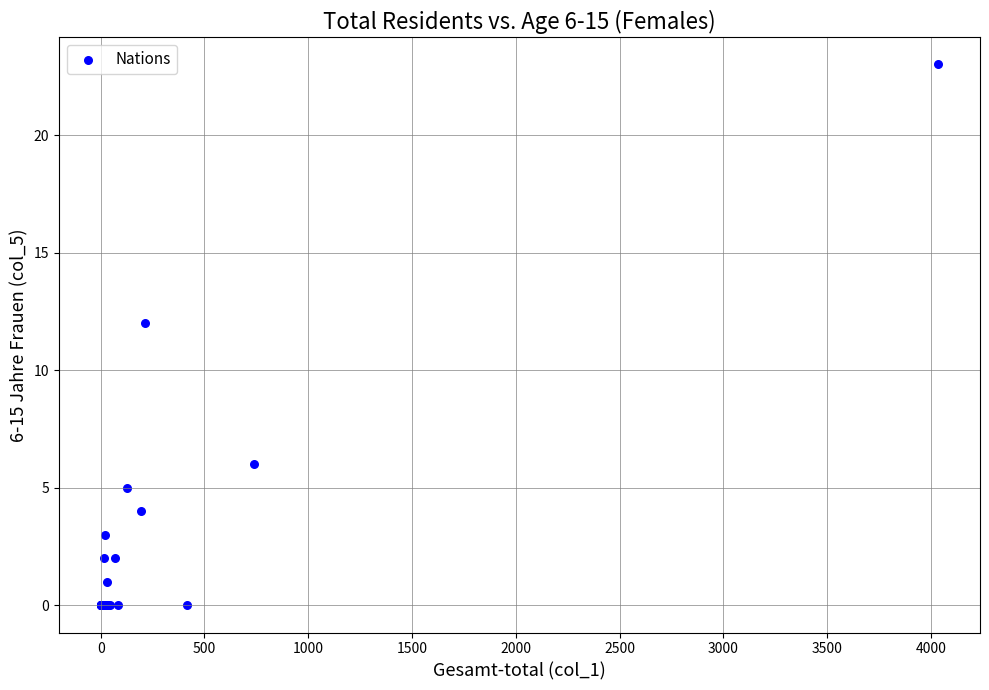

What Y value in the scatter plot is closest to 11?

12